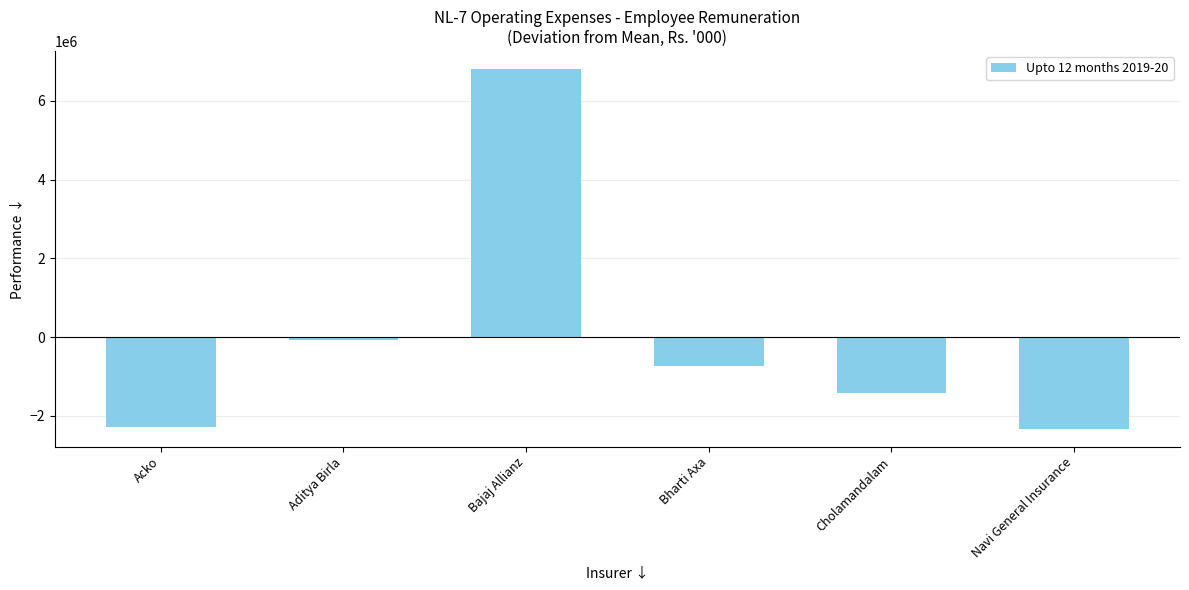

What is the minimum value shown in the chart?

-2323298.3